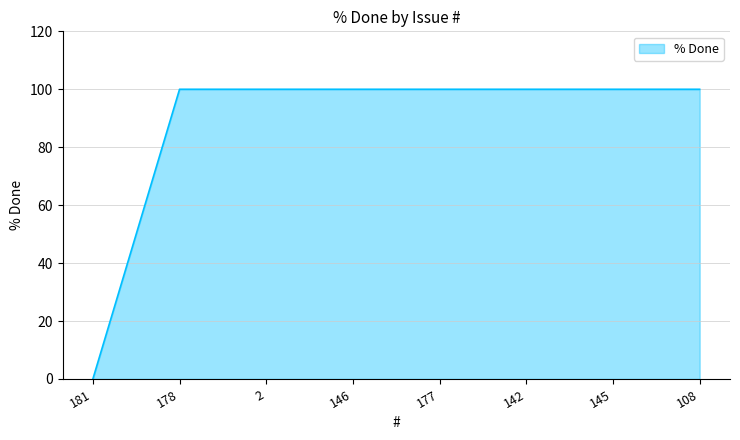

Reading right to left, extract all data points from this chart.

108=100	145=100	142=100	177=100	146=100	2=100	178=100	181=0